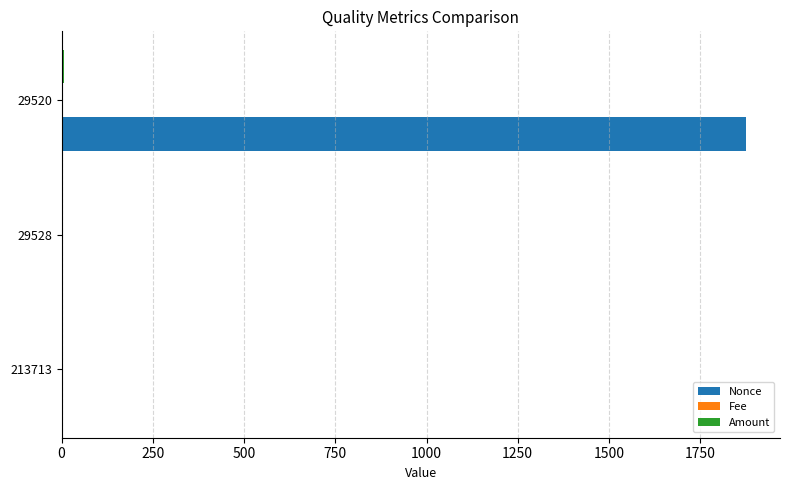

Is it true that Nonce equals 1875.0 at 29520?

True